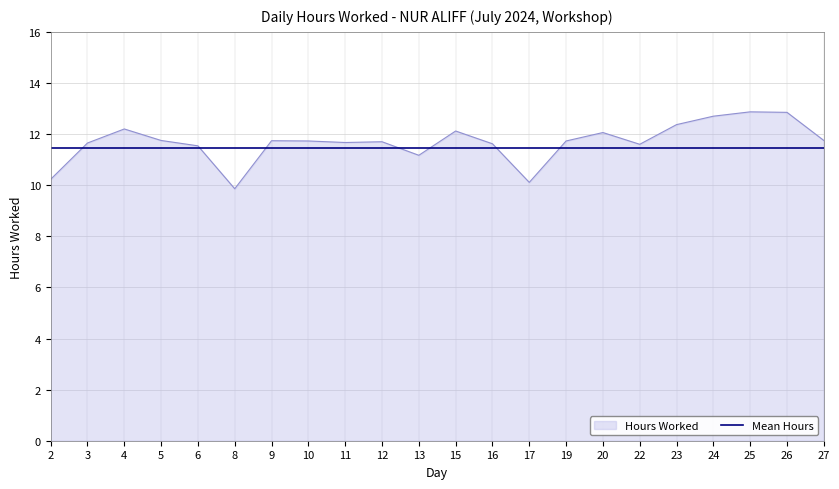

Which series has the largest range (max minus min)?

Hours Worked